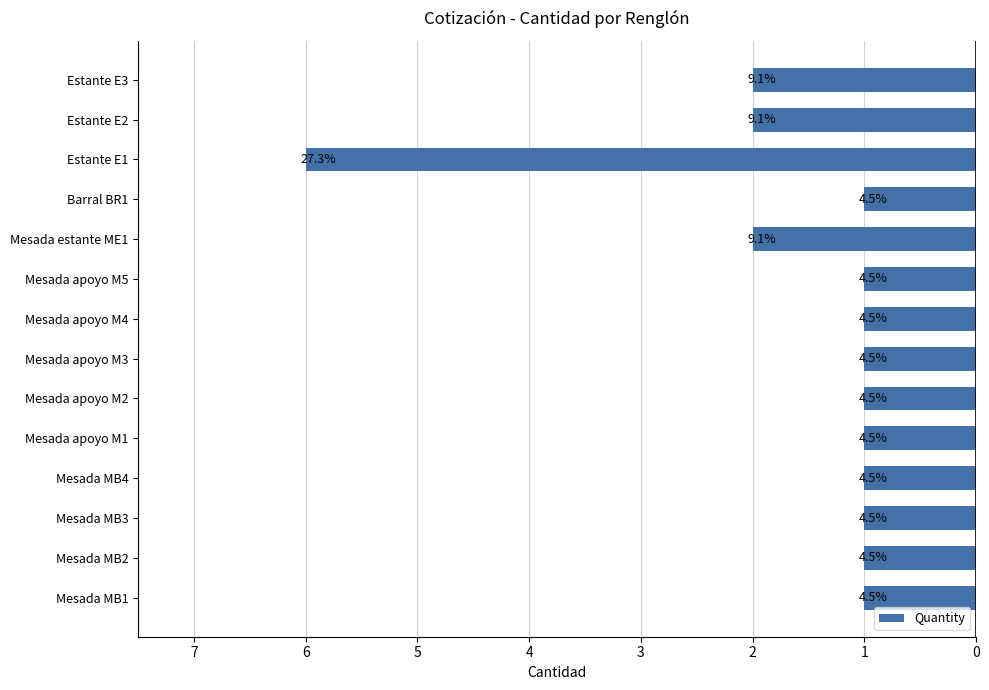

How many bars are there in total?

14